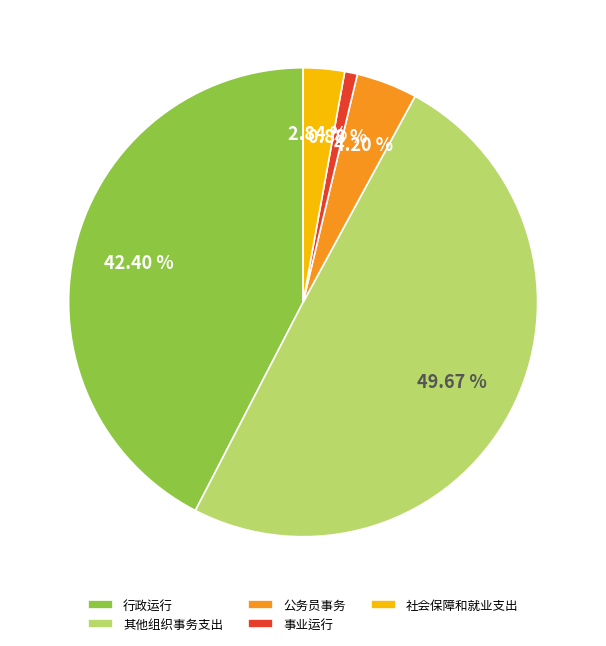

To the nearest percent, what is the average slice percentage?

20%